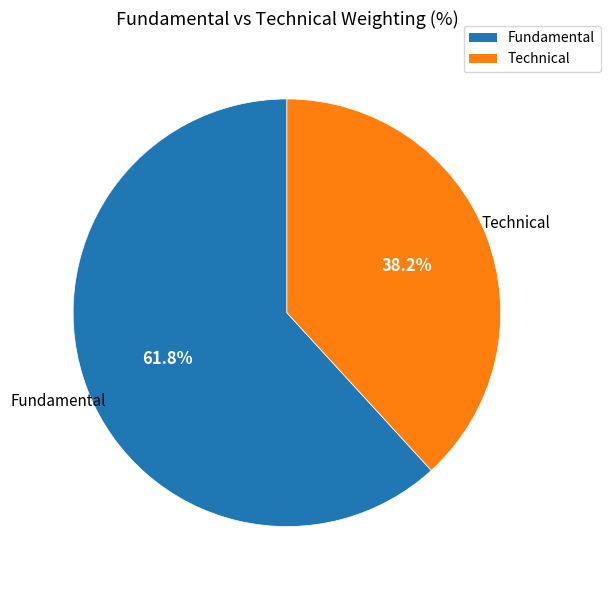

Does Technical represent more than half of the total?

No